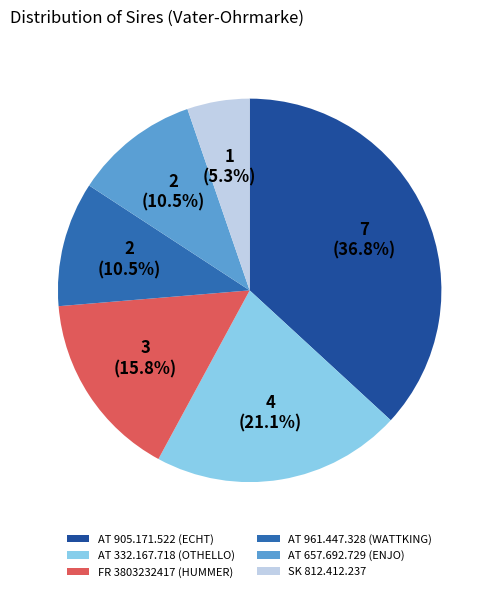

Do AT 332.167.718 (OTHELLO) and FR 3803232417 (HUMMER) together represent more than half of the pie?

No